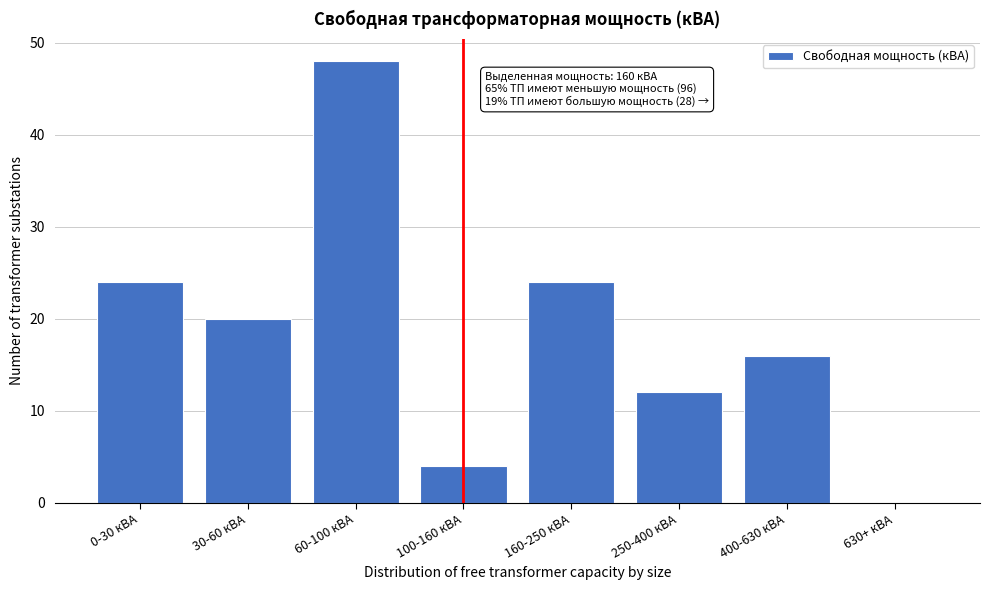

Reading right to left, list all the values displayed in this chart.

630+ кВА=0	400-630 кВА=16	250-400 кВА=12	160-250 кВА=24	100-160 кВА=4	60-100 кВА=48	30-60 кВА=20	0-30 кВА=24